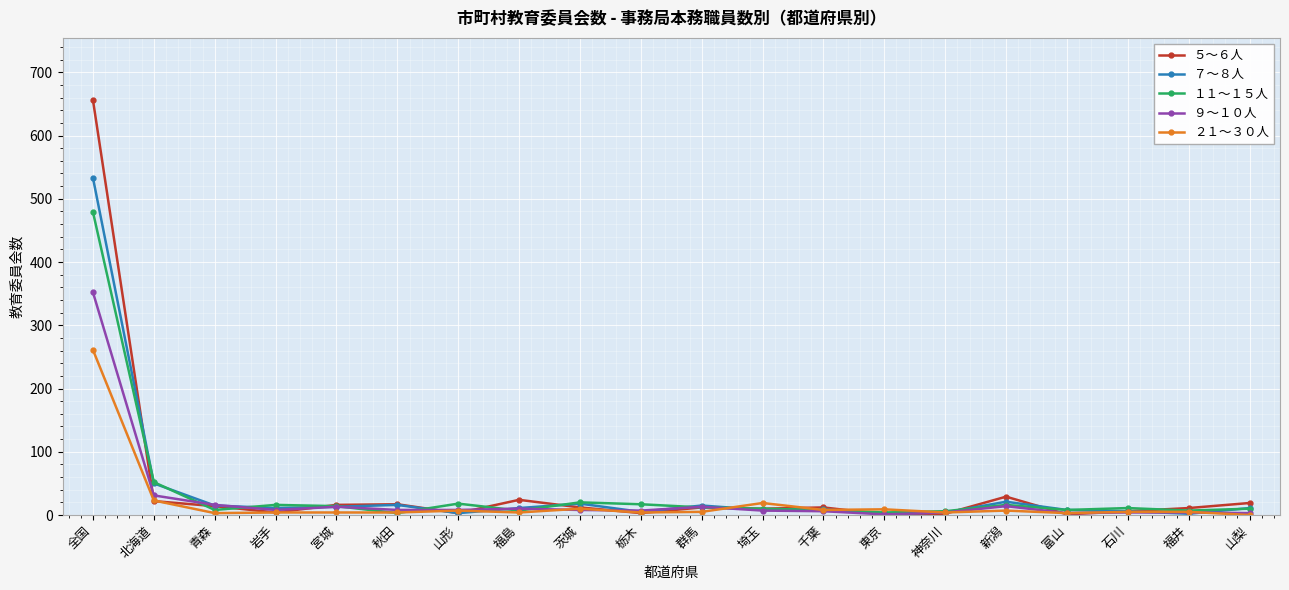

What is the total value across all series at 全国?

2281